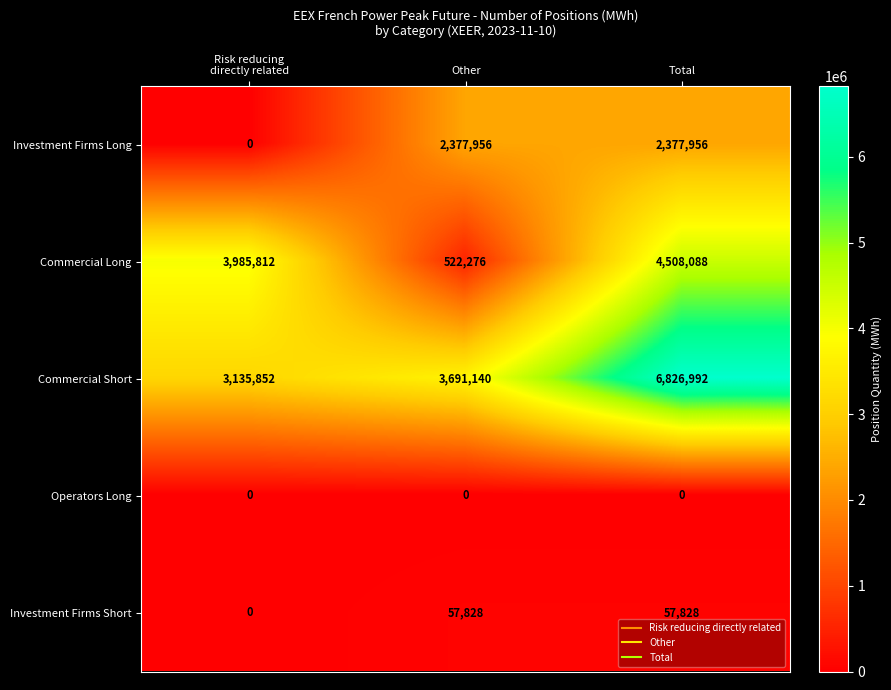

Which category has the lowest value in the Commercial Long series?

Other